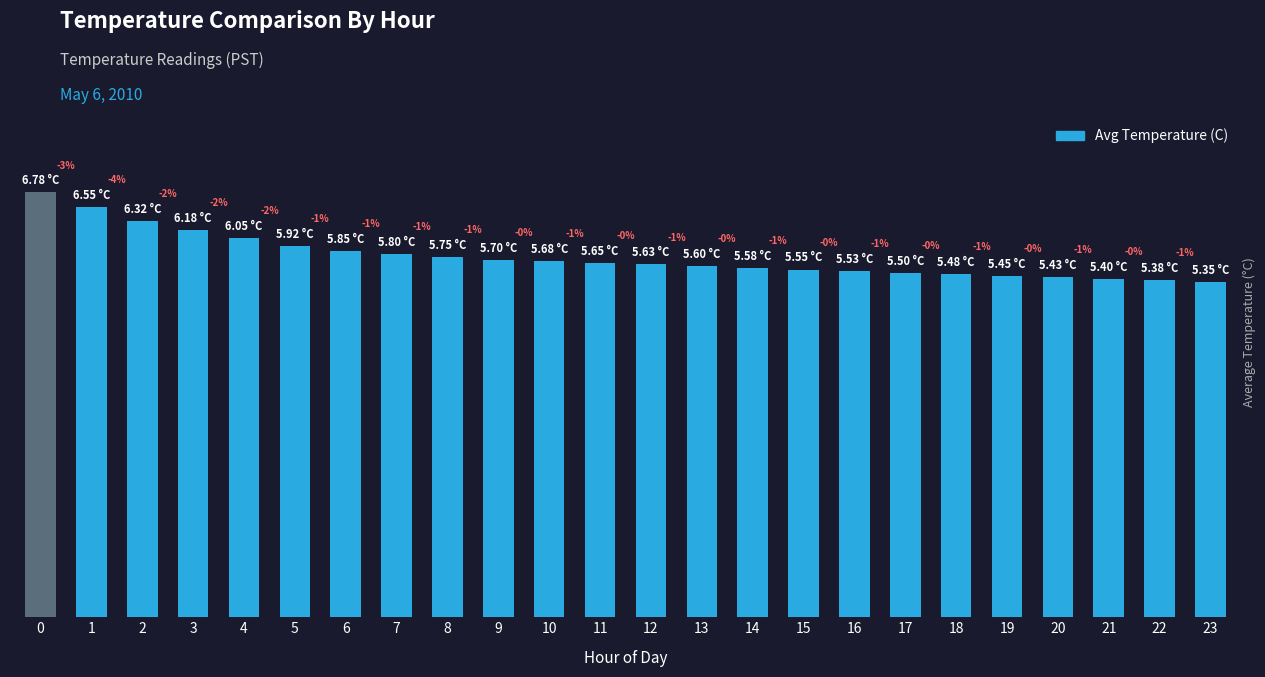

The chart shows a value of 2.2 at 19. True or false?

False